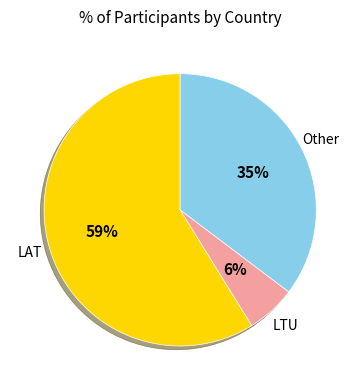

Count the number of slices in the pie.

3